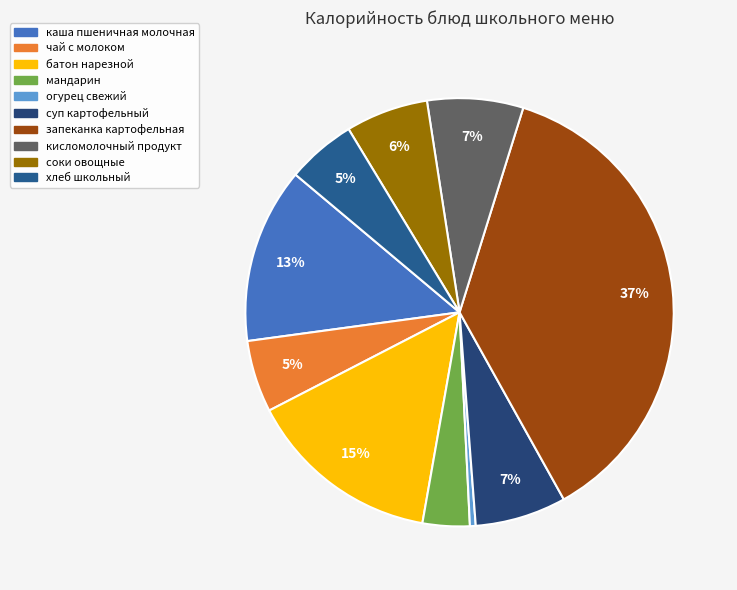

True or false: огурец свежий accounts for 0% of the total.

True